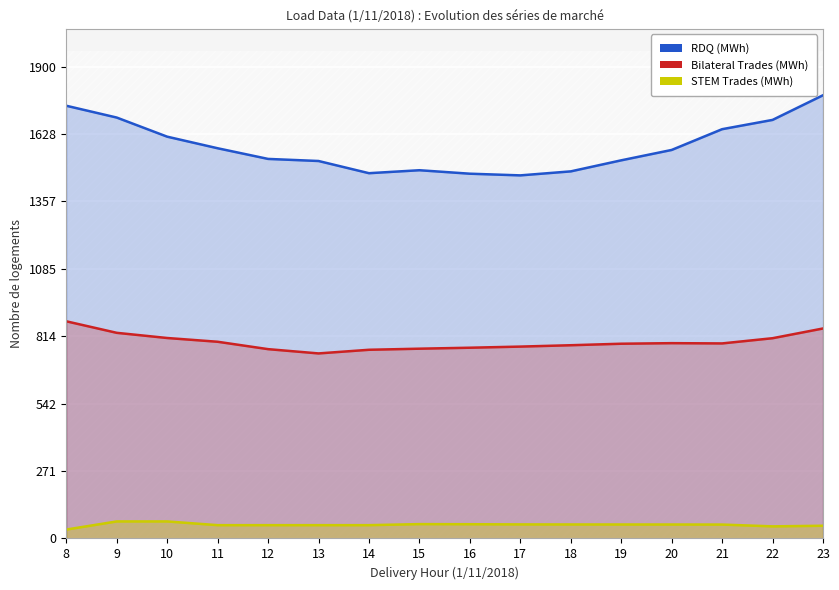

The value of Bilateral Trades (MWh) at 14 is 759.8. True or false?

True